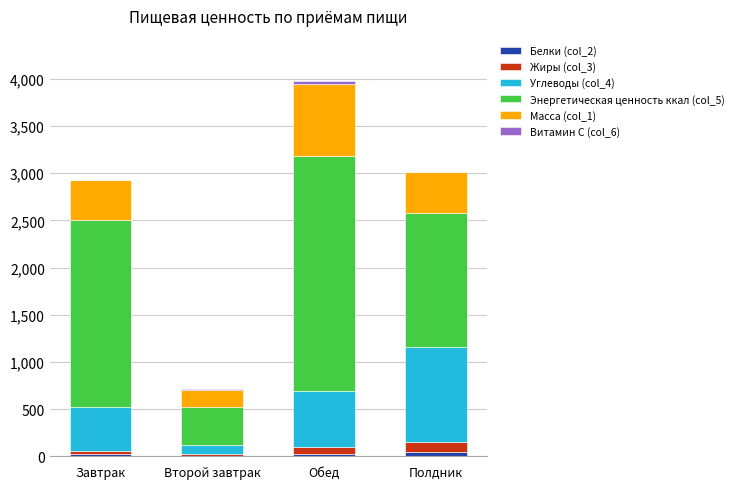

At which category is the sum across all series the highest?

Обед